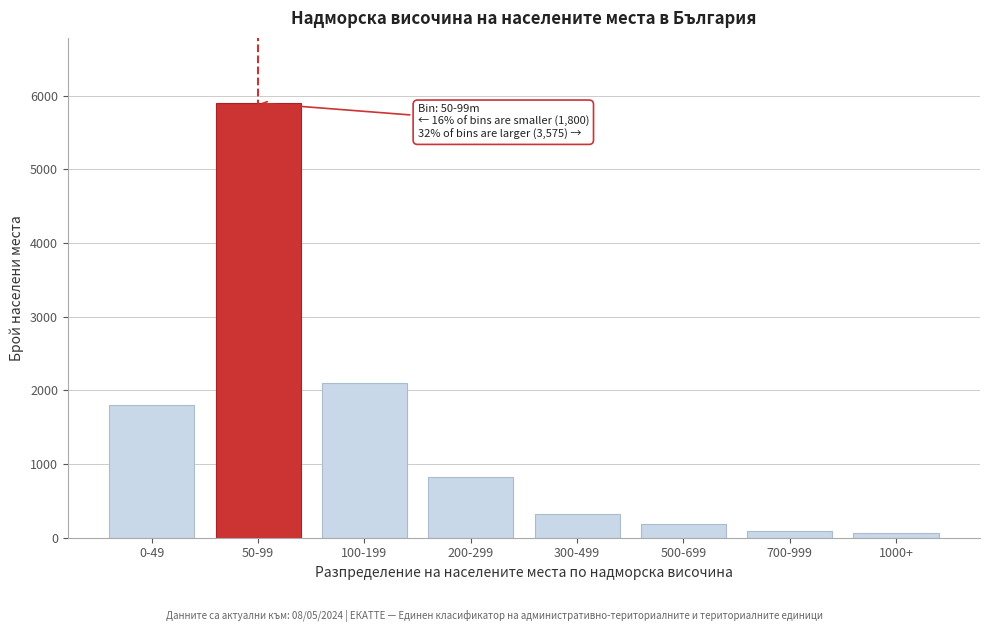

Reading left to right, transcribe all the data shown in this chart.

0-49=1800	50-99=5900	100-199=2100	200-299=820	300-499=320	500-699=180	700-999=95	1000+=60